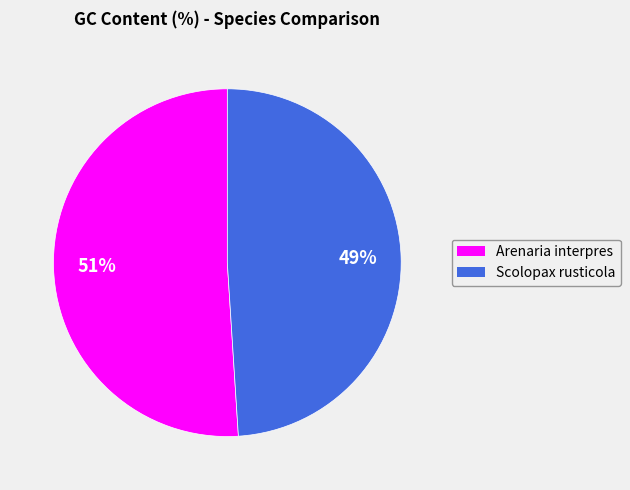

How many segments does this pie chart have?

2